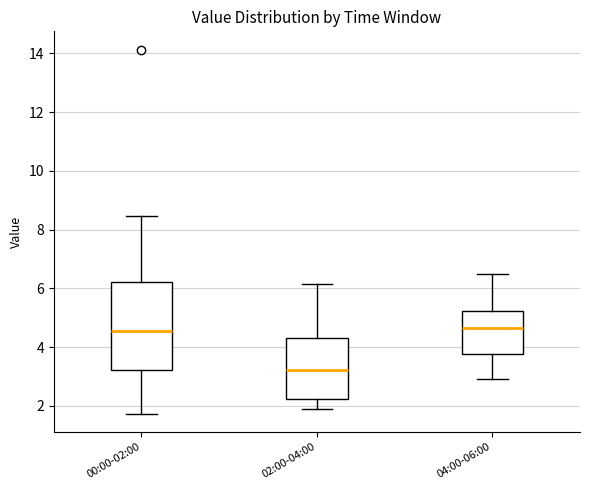

Reading left to right, transcribe this box plot: for each box, give where its median line is, the range the box spans, and where its two whiskers end, as read against the y-axis. The values are not printed on the chart, so give them approximately, as read against the axis.

00:00-02:00: median 4.6, box 3.2 to 6.2, whiskers 1.8 to 8.4
02:00-04:00: median 3.2, box 2.2 to 4.4, whiskers 2.0 to 6.2
04:00-06:00: median 4.6, box 3.8 to 5.2, whiskers 3.0 to 6.6